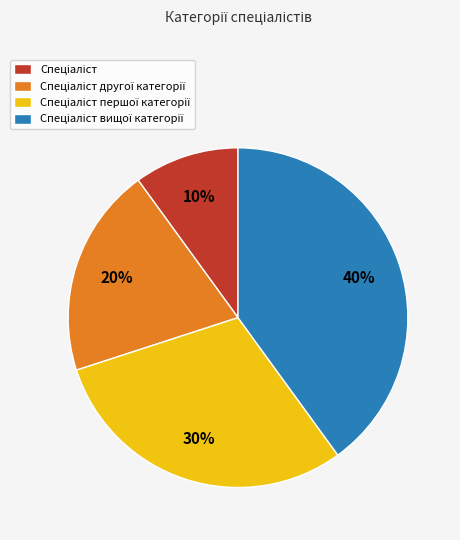

Is there any slice that represents more than half of the pie?

No